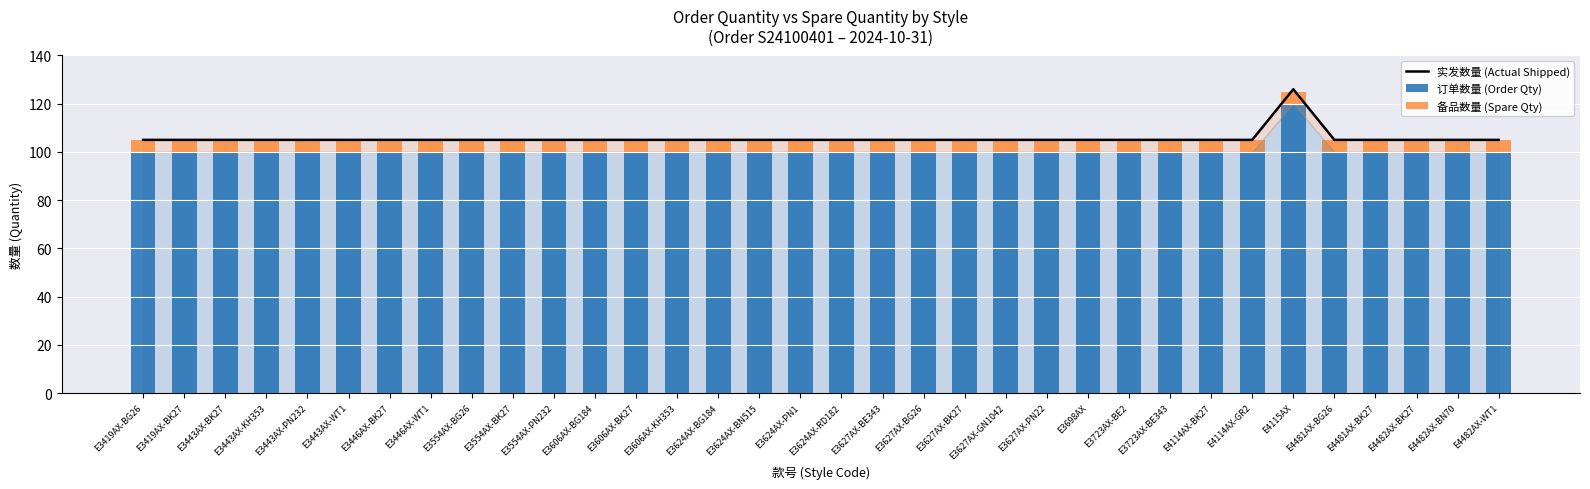

What position from the right is E4481AX-BG26?

5